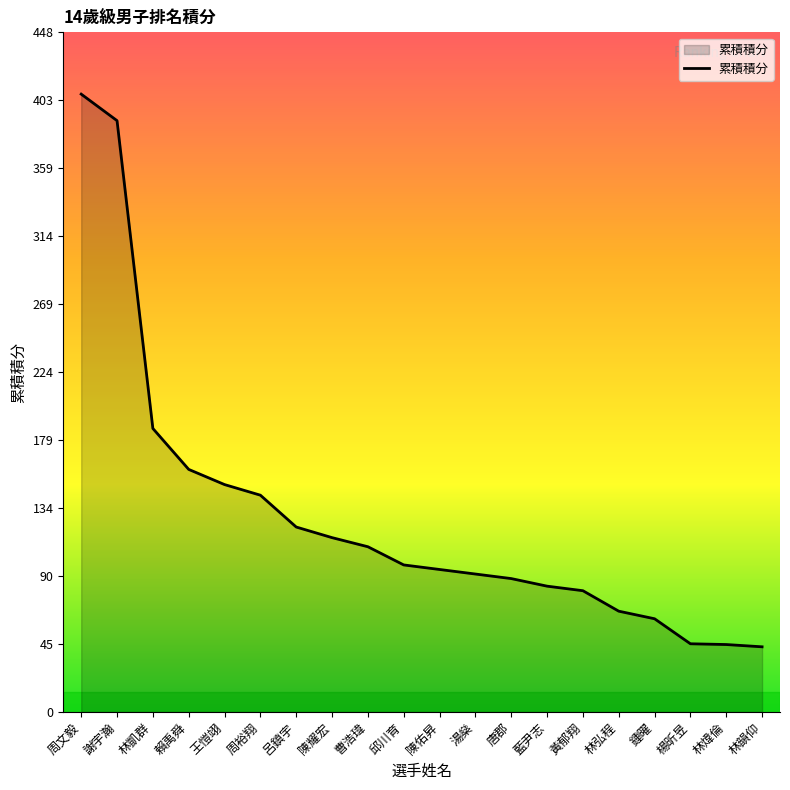

True or false: the data shows 44.5 at 林煒倫.

True